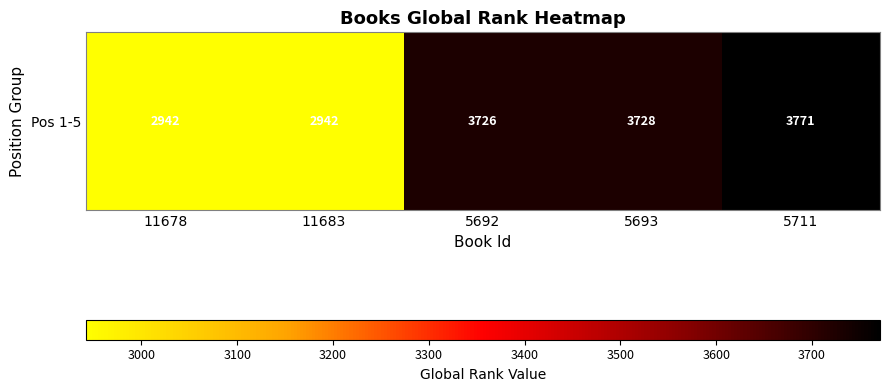

Read the value at 5693, to the nearest 10.

3730